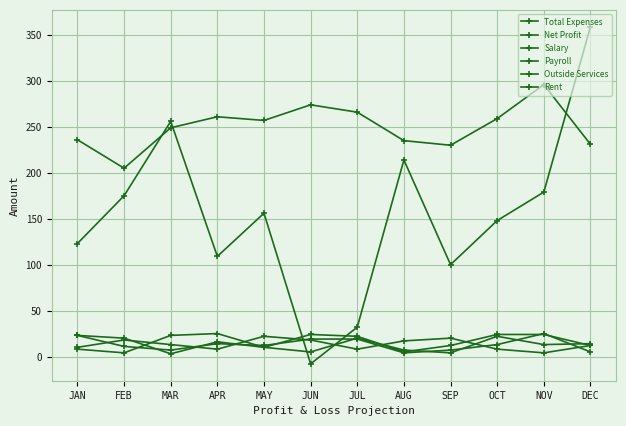

True or false: Outside Services and Total Expenses intersect in this chart.

False